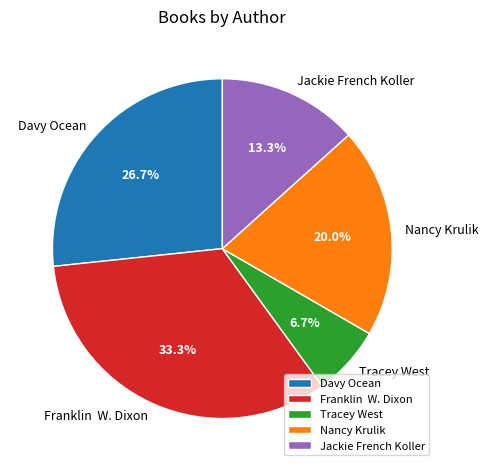

Is it true that Jackie French Koller is 13% of the pie?

True